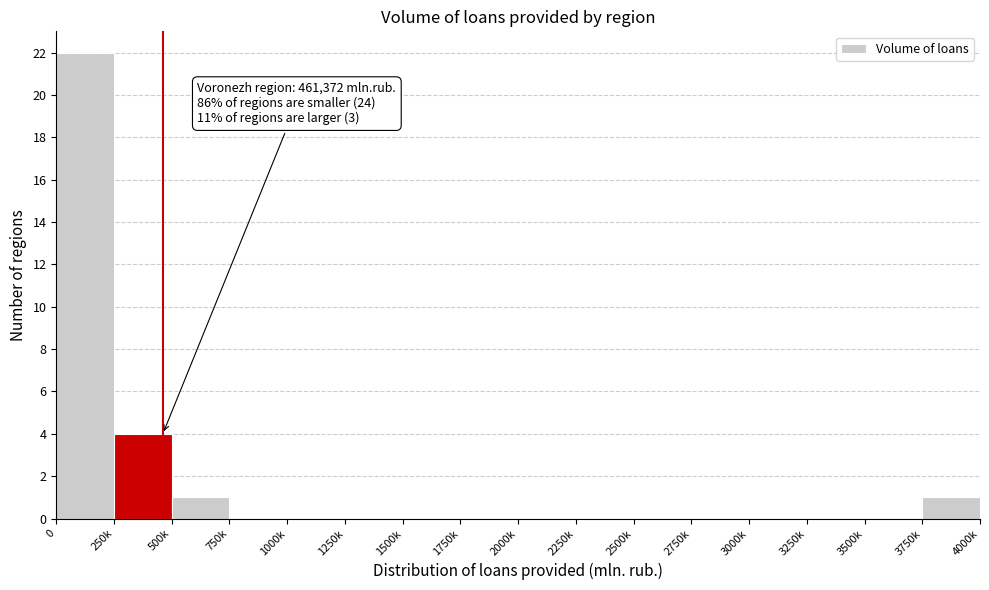

Reading right to left, what are all the values shown in this chart?

3750k=1	3500k=0	3250k=0	3000k=0	2750k=0	2500k=0	2250k=0	2000k=0	1750k=0	1500k=0	1250k=0	1000k=0	750k=0	500k=1	250k=4	0=22